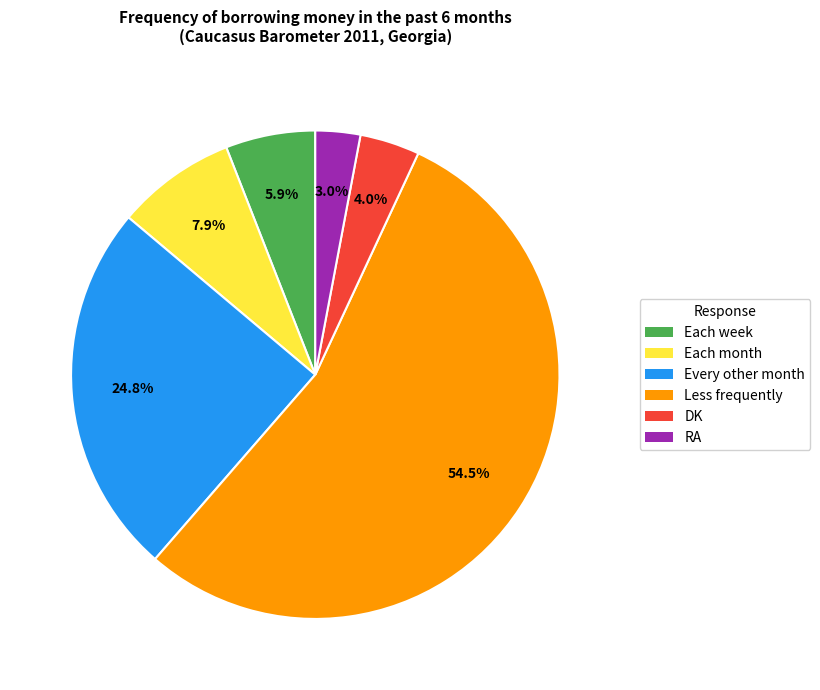

Is it true that Each month is 8% of the pie?

True